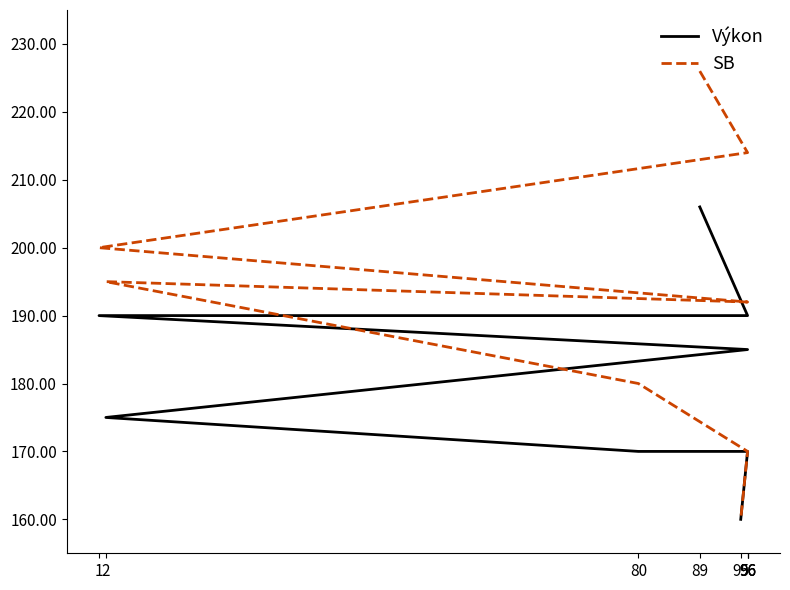

How many distinct data groups are displayed?

2